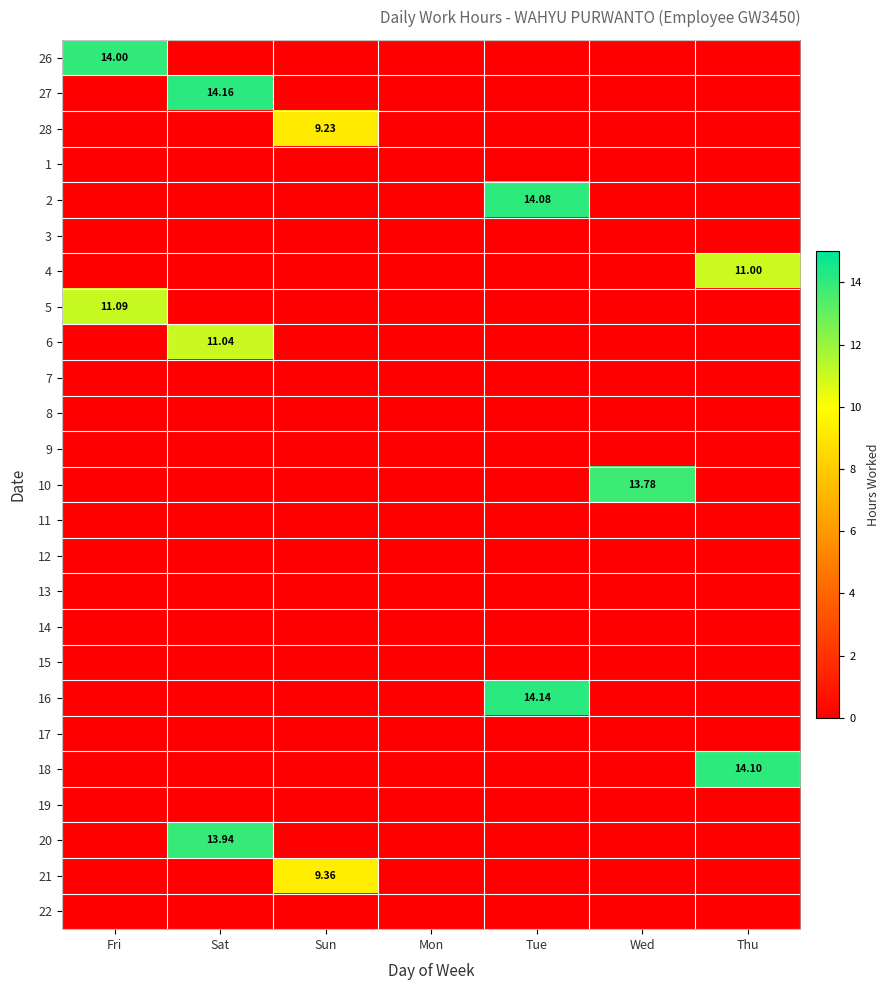

What is the sum of all 2 values?

14.1